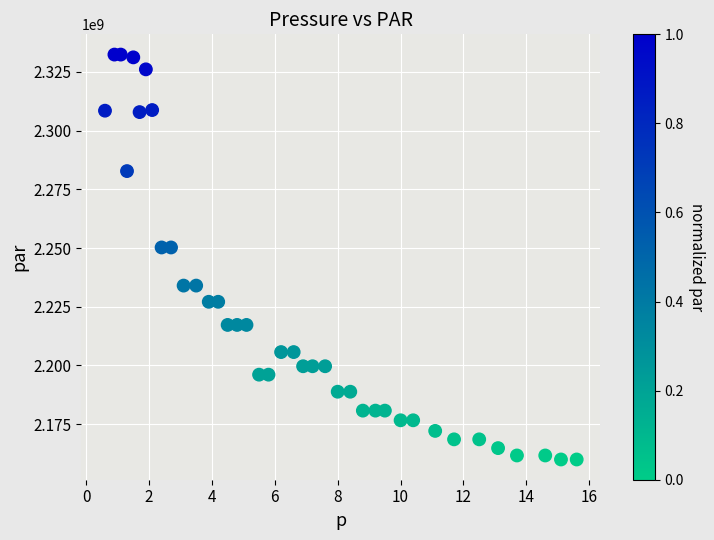

Count the number of points in this scatter plot.

39